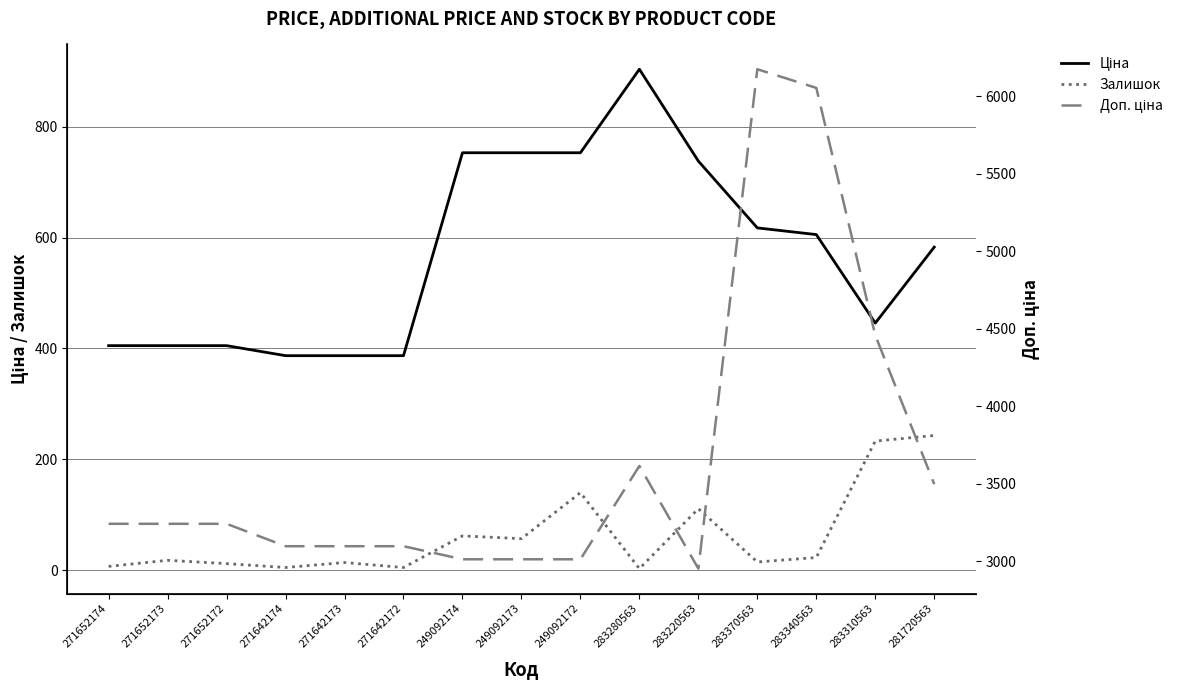

True or false: Залишок has more than 2 points higher than both neighbors.

True